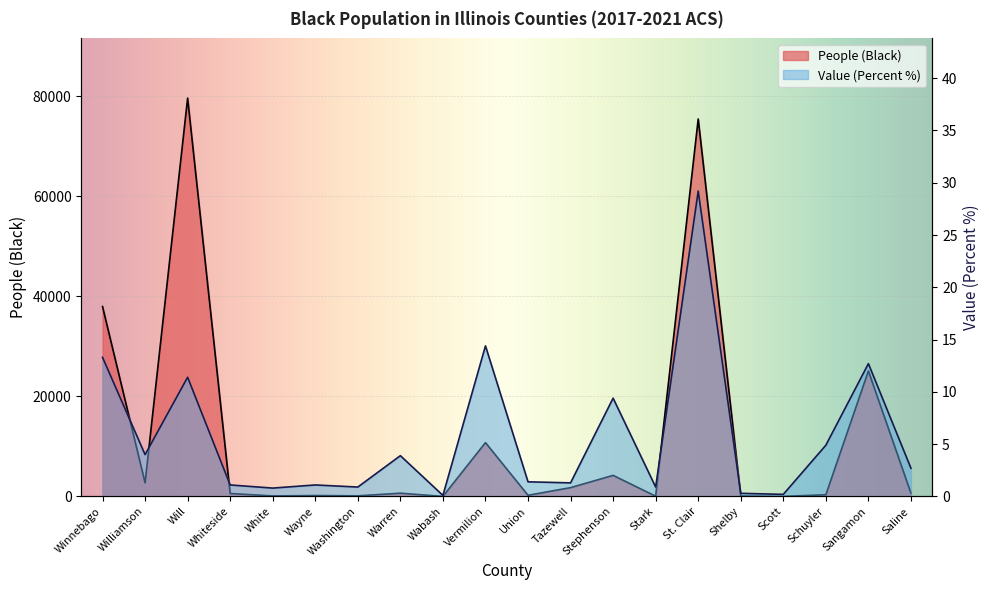

Count the number of data series in this chart.

2